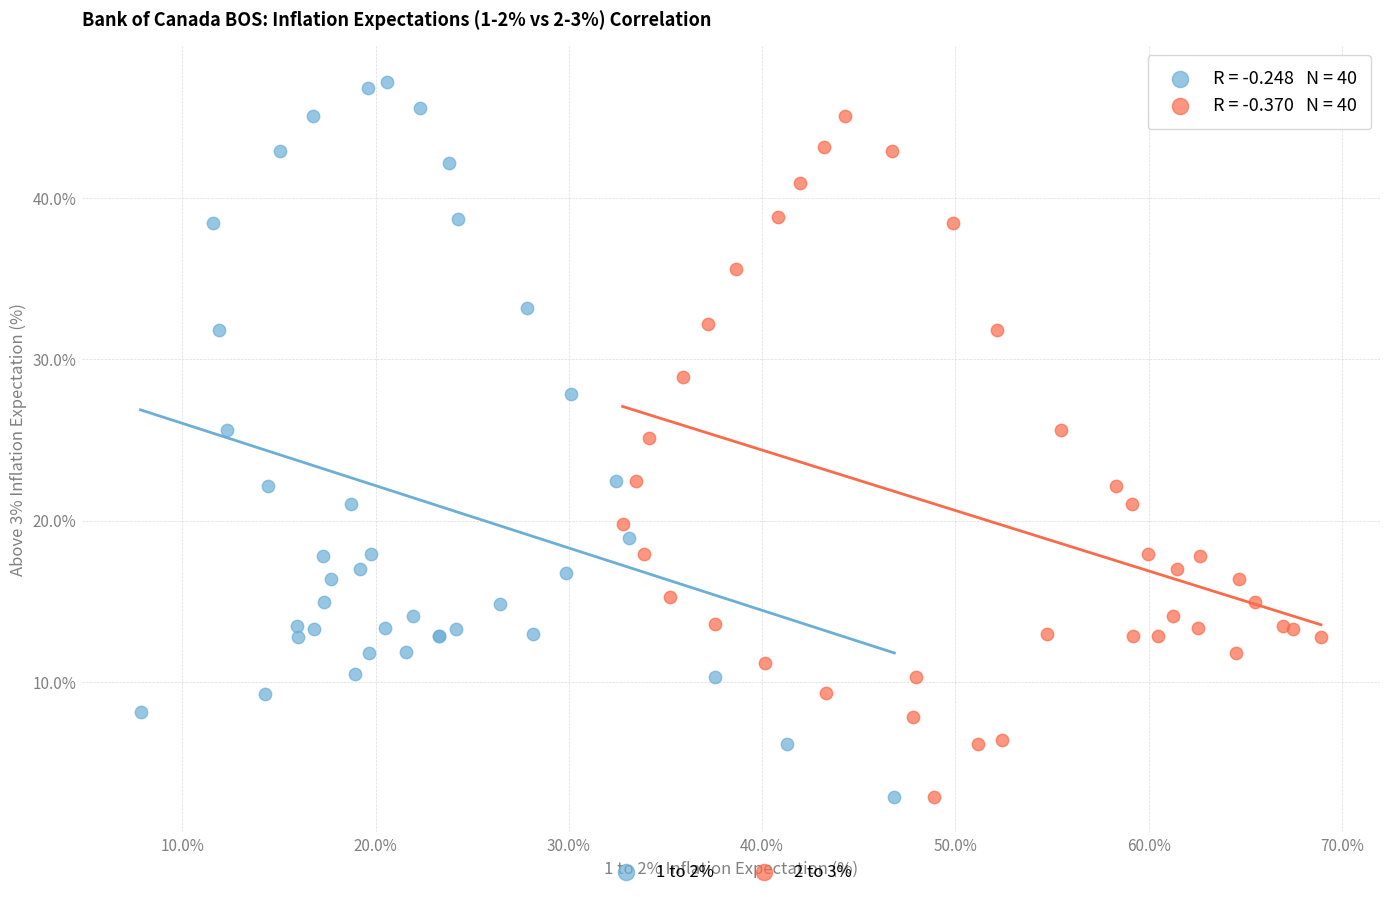

Which series has the widest spread of Y values?

1 to 2%